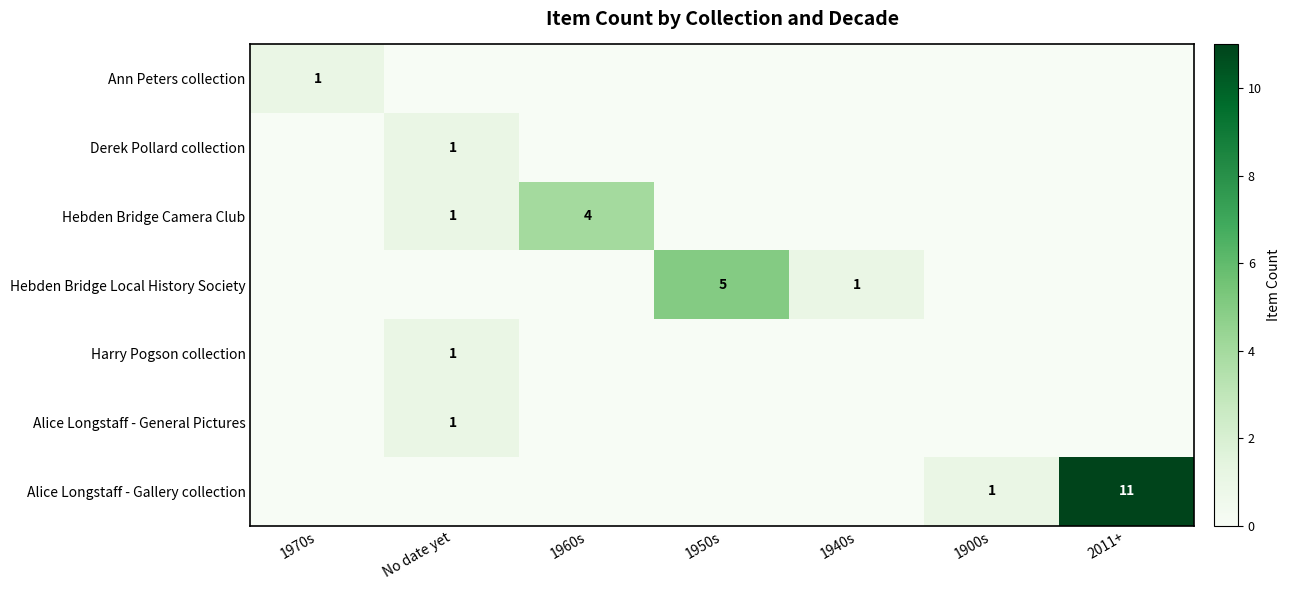

The Ann Peters collection series shows 1 at 1970s. True or false?

True